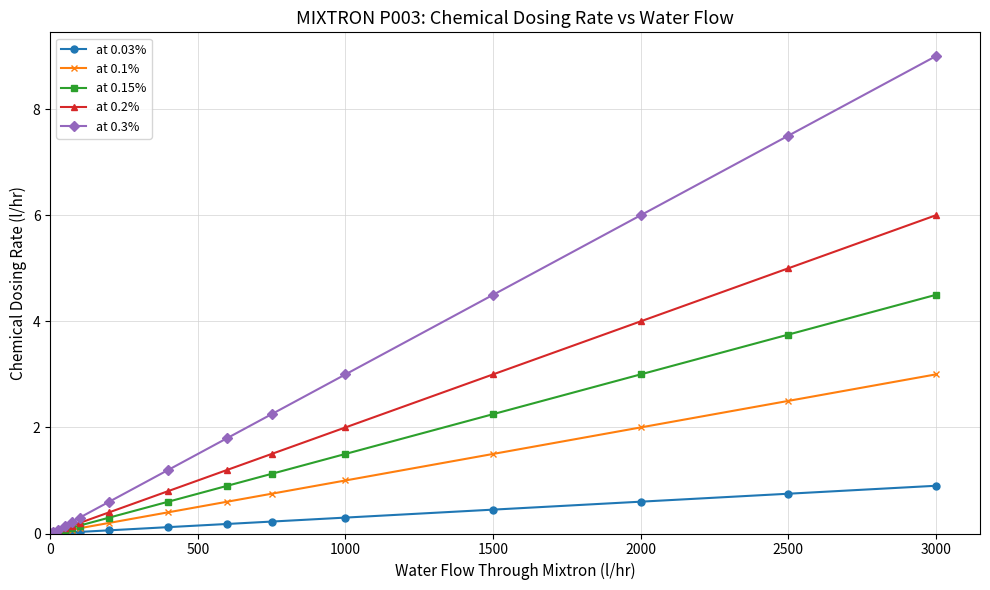

What is the value of the at 0.15% point at the 7th from the left?

0.3